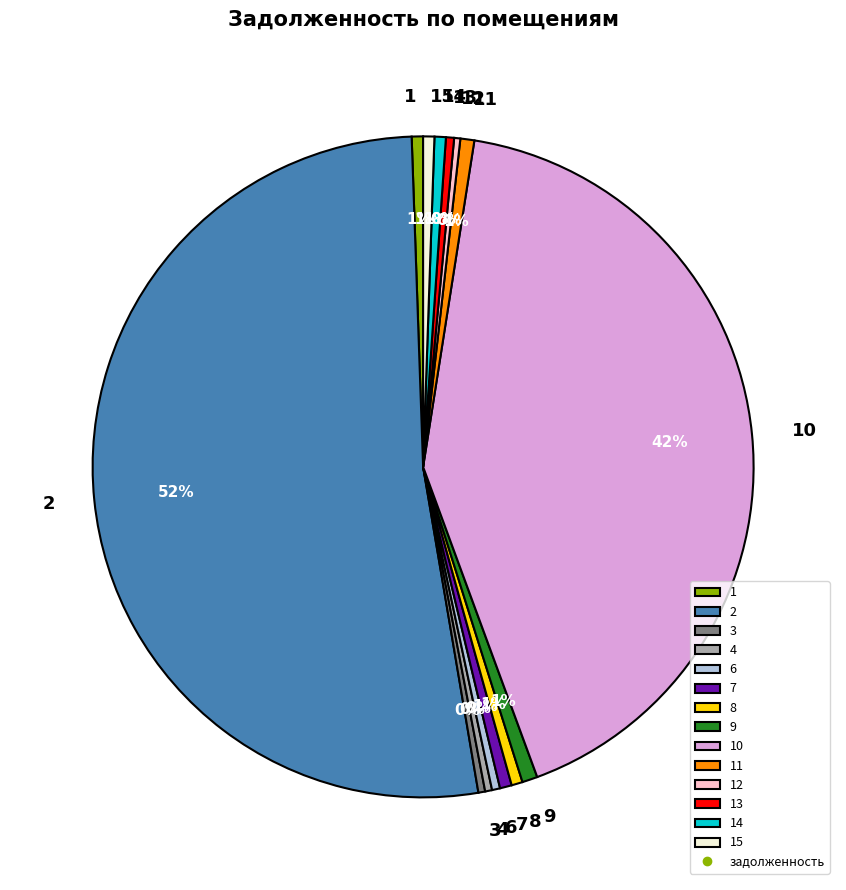

To the nearest percent, what is the average slice percentage?

7%